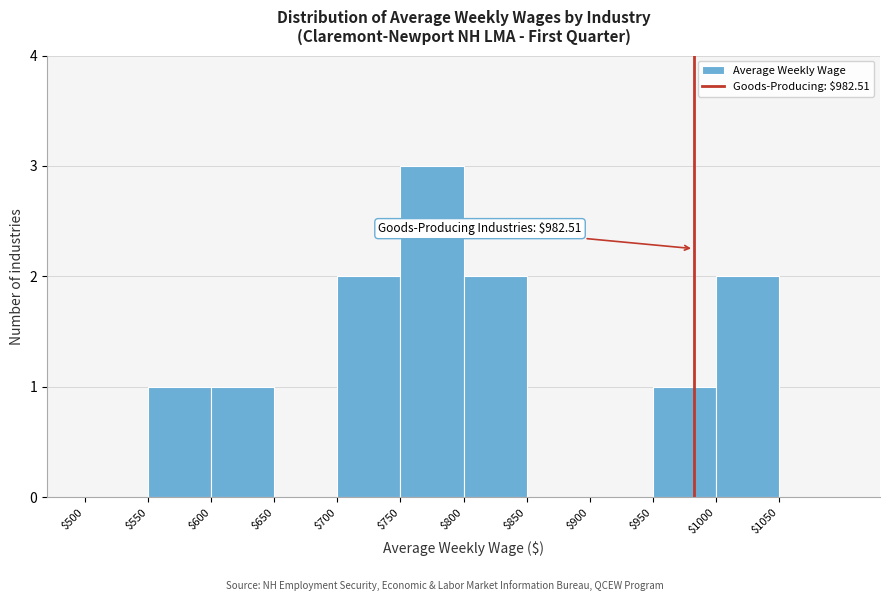

Over which range of the x-axis is the bar tallest?

750 to 800